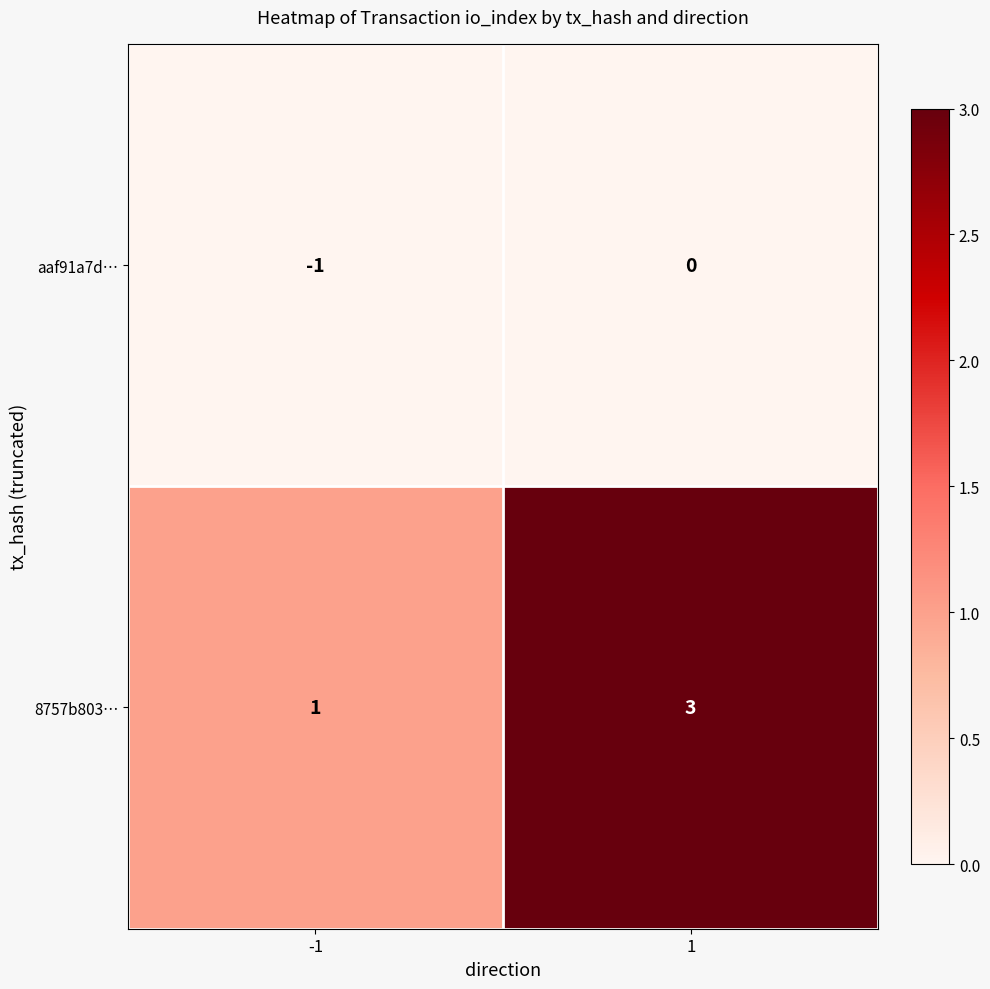

Reading left to right, extract all data points from this chart.

aaf91a7d…: -1	0
8757b803…: 1	3